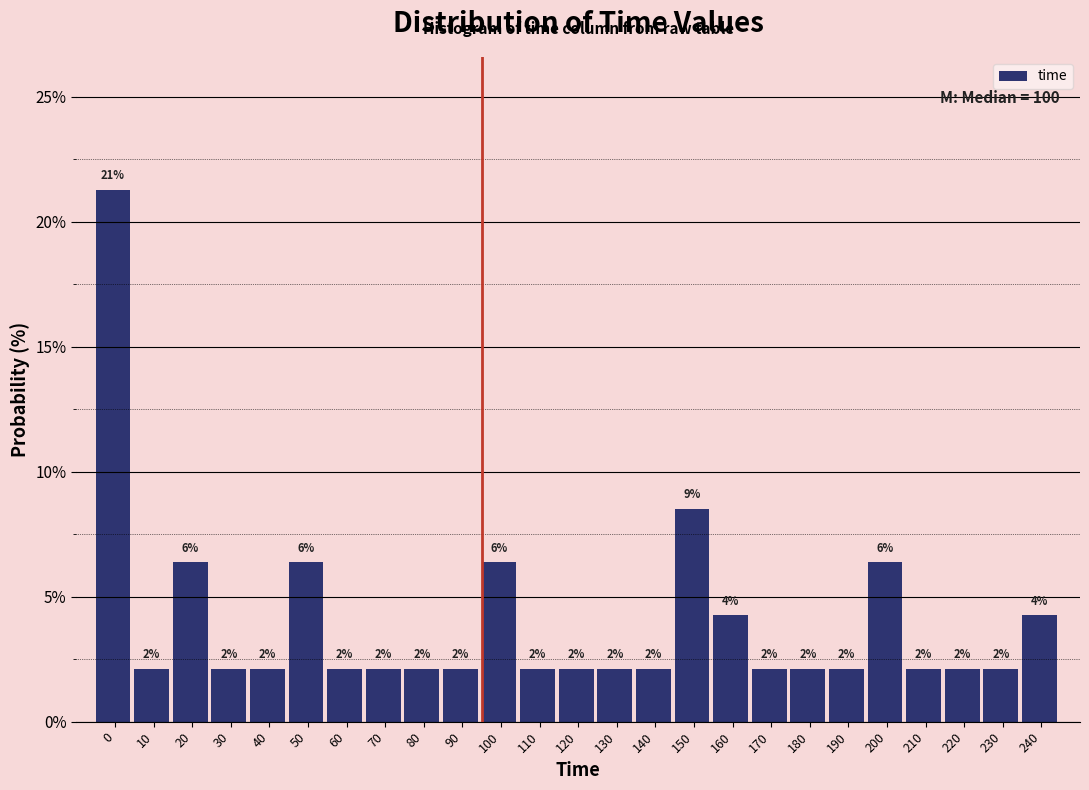

How many bars are there in total?

25